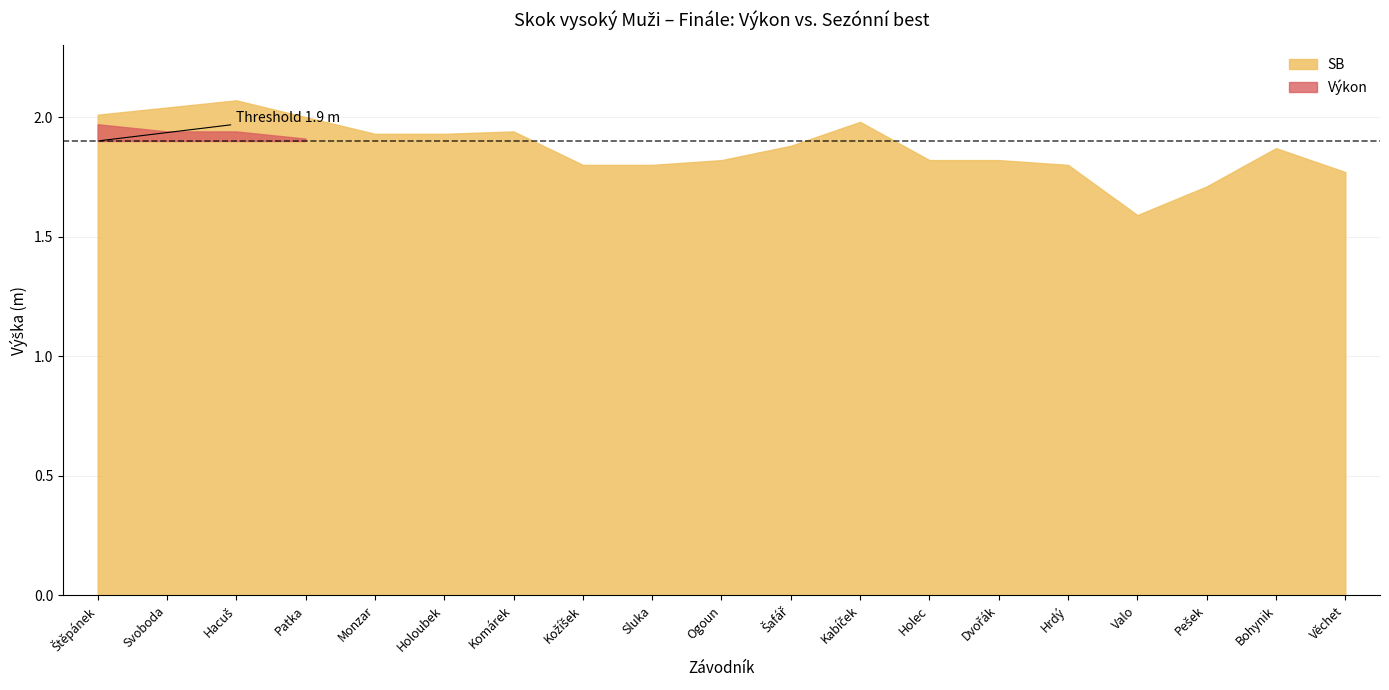

What is the highest value of the SB series?

2.1